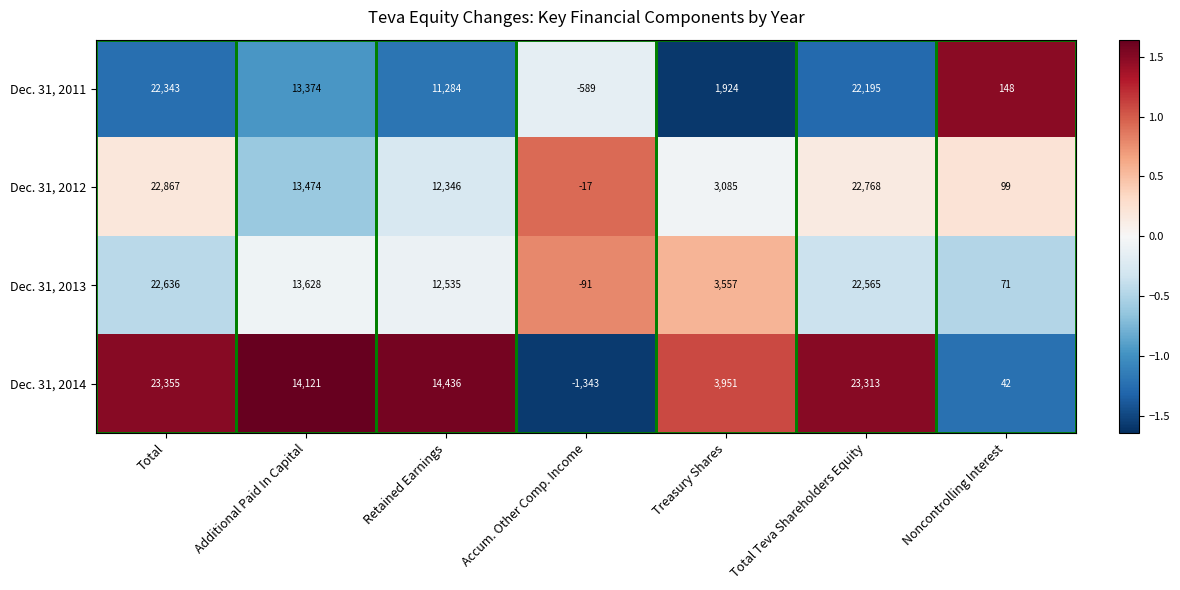

At Treasury Shares, list the series in order from largest to smallest.

Dec. 31, 2014, Dec. 31, 2013, Dec. 31, 2012, Dec. 31, 2011